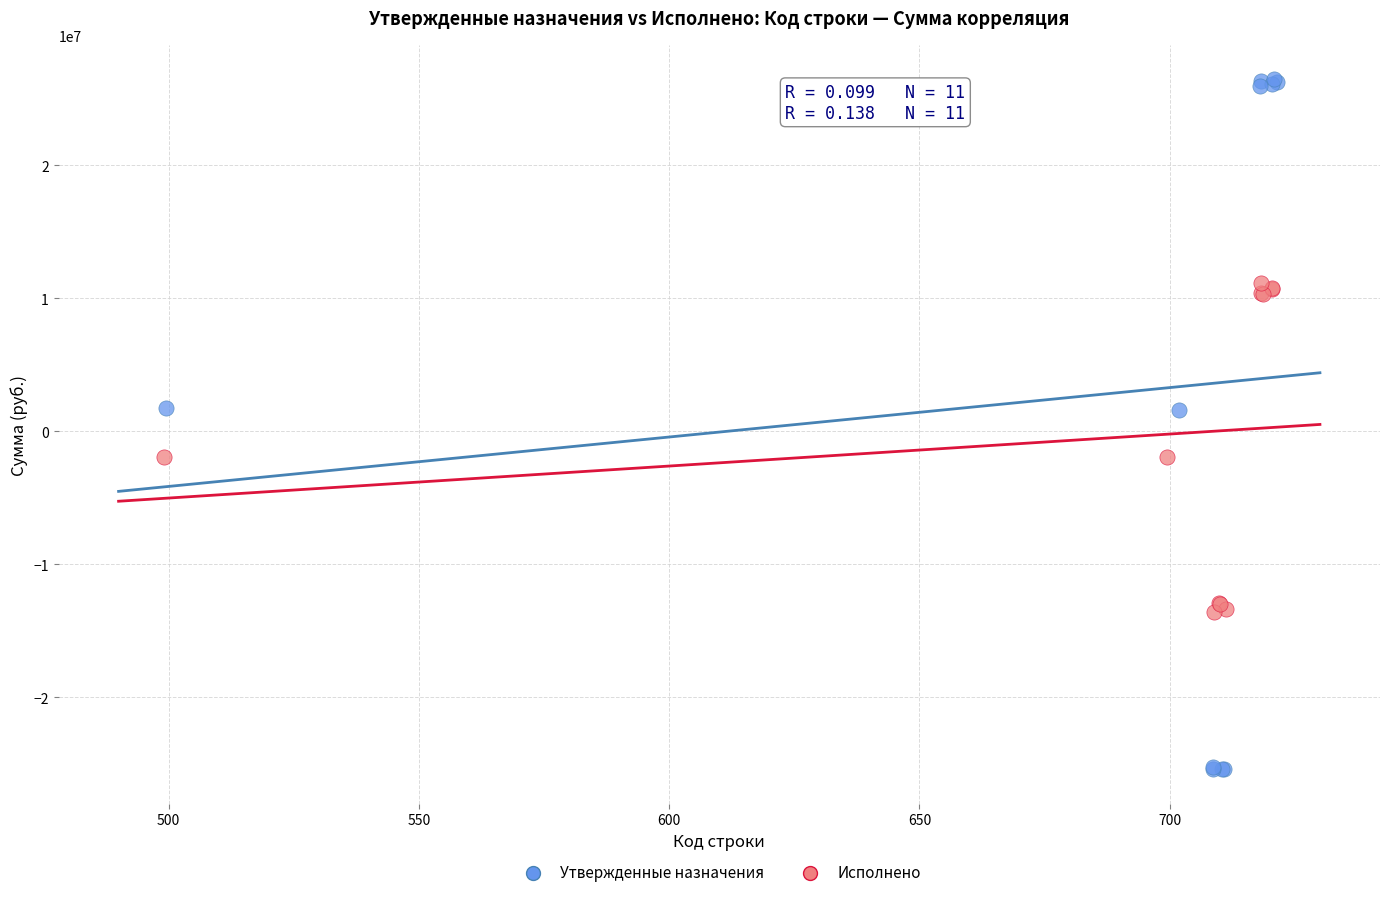

Which series reaches the minimum Y coordinate?

Утвержденные назначения